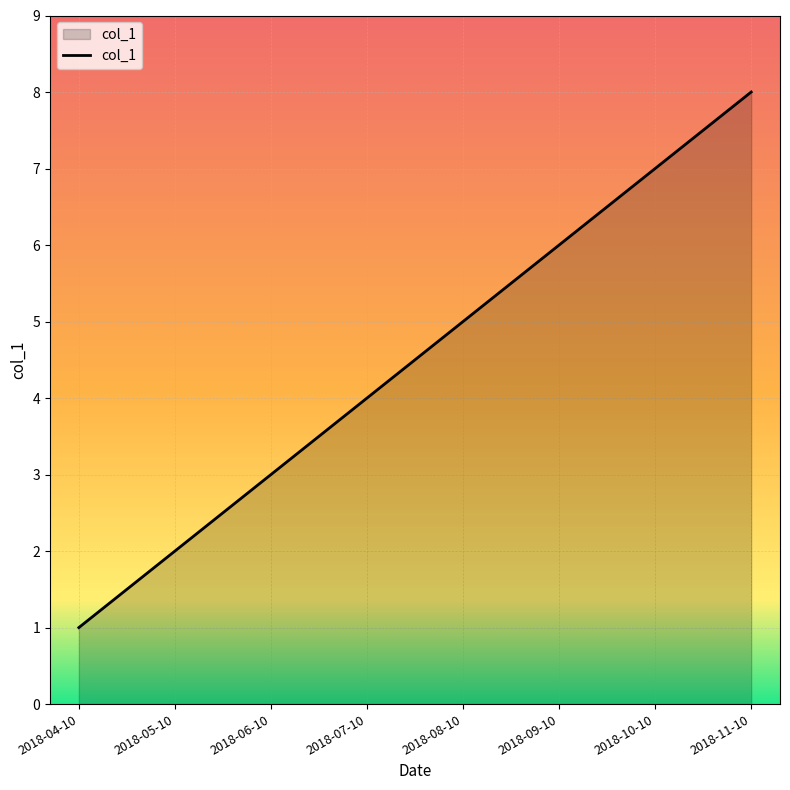

What position from the right is 2018-11-10?

1